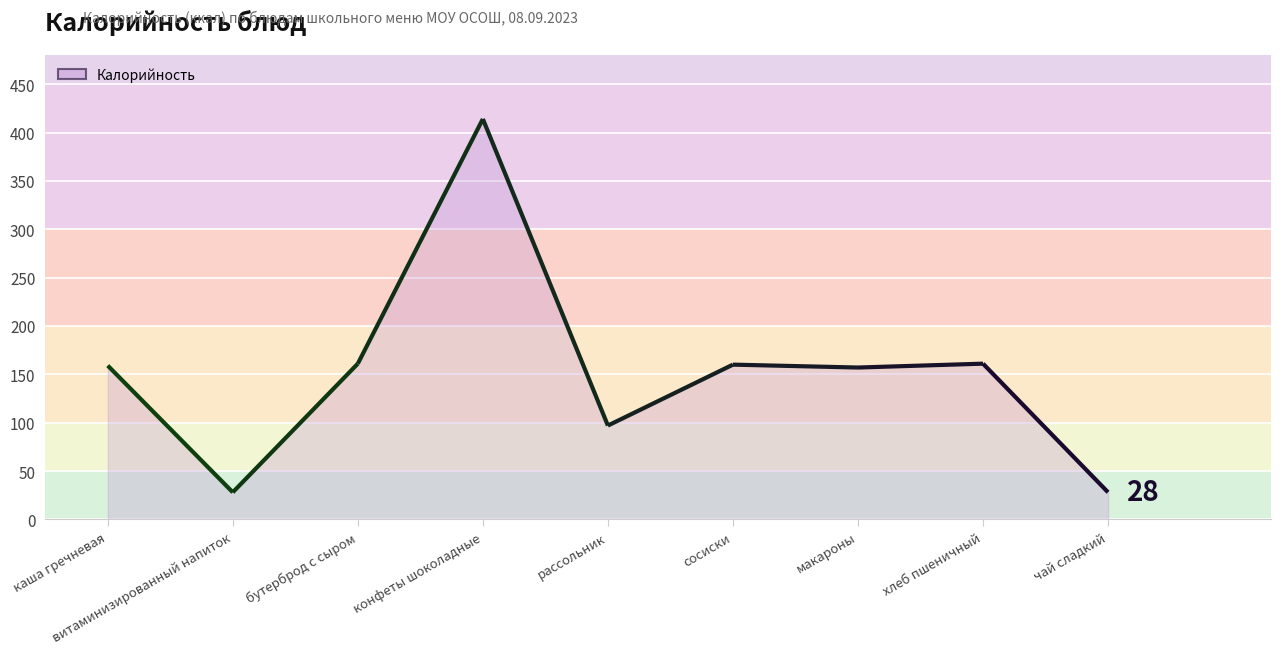

Between каша гречневая and чай сладкий, which is larger?

каша гречневая